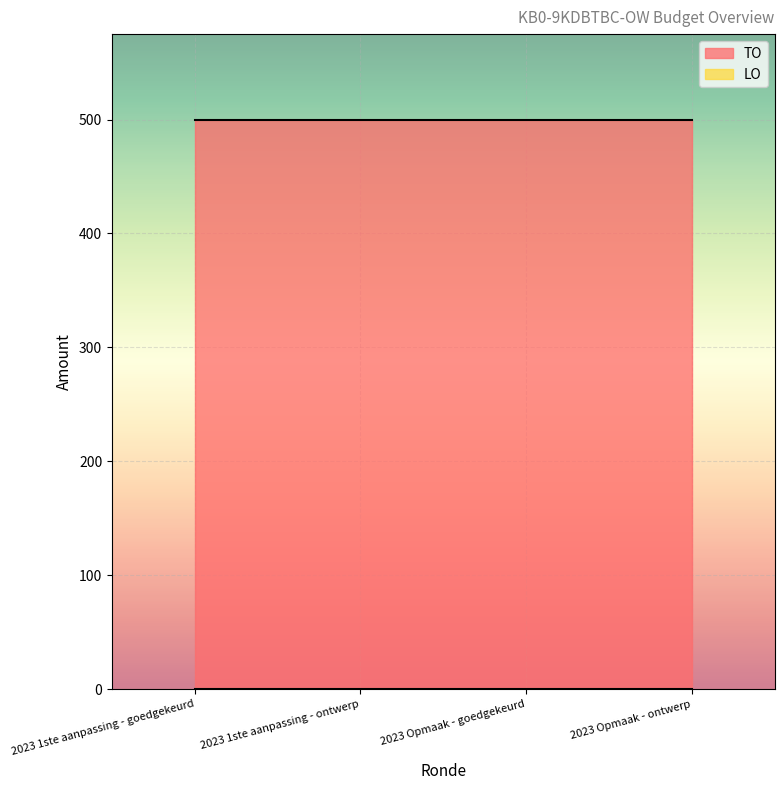

Reading right to left, what are all the values shown in this chart?

TO: 2023 Opmaak - ontwerp=500	2023 Opmaak - goedgekeurd=500	2023 1ste aanpassing - ontwerp=500	2023 1ste aanpassing - goedgekeurd=500
LO: 2023 Opmaak - ontwerp=0	2023 Opmaak - goedgekeurd=0	2023 1ste aanpassing - ontwerp=0	2023 1ste aanpassing - goedgekeurd=0